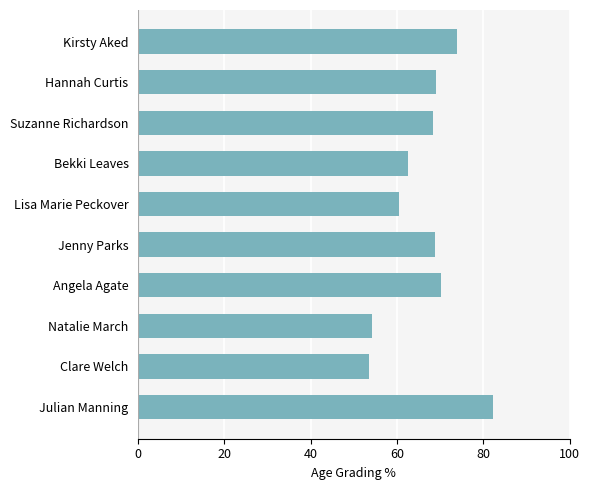

Read the value at Hannah Curtis.

69.2